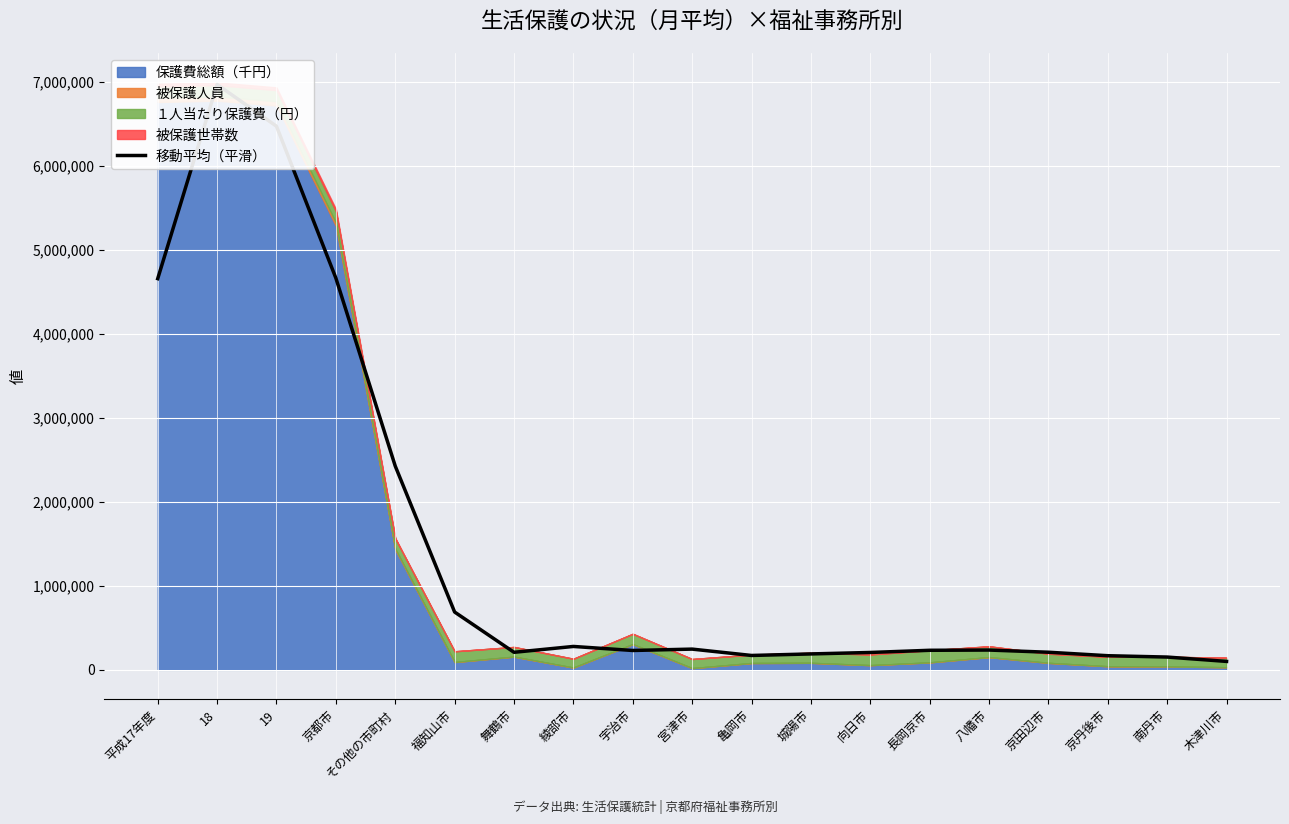

How many interior local valleys (lower than both neighbors) does the data have?

3